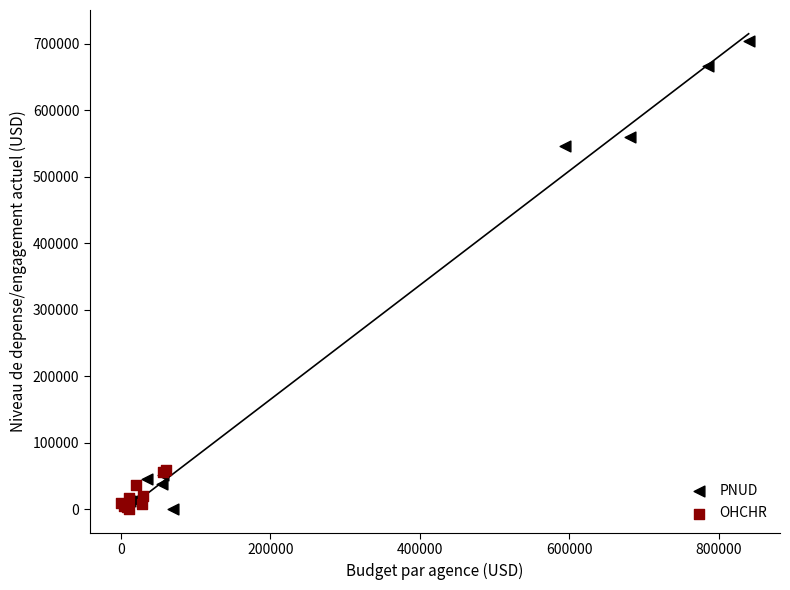

Which series has the widest spread of Y values?

PNUD